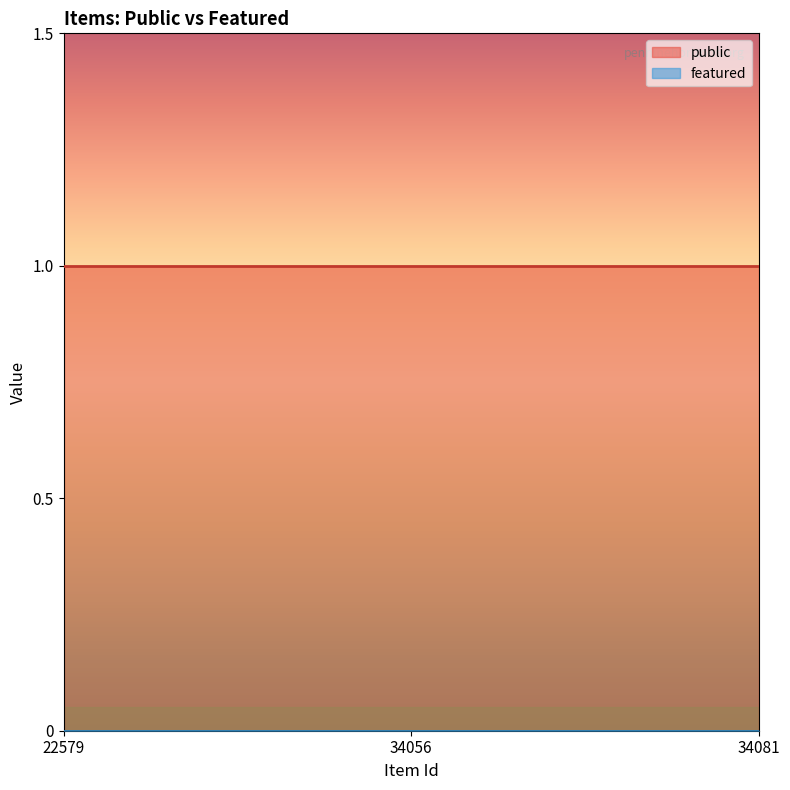

At which category is the sum across all series the highest?

22579